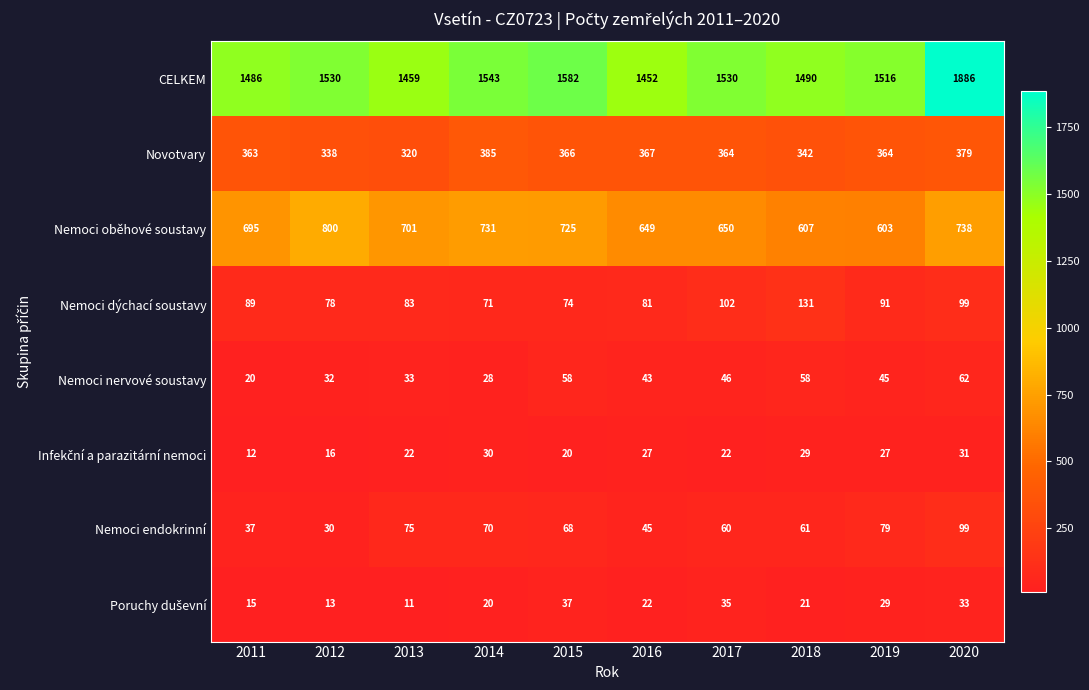

Which series has the widest spread of values?

CELKEM